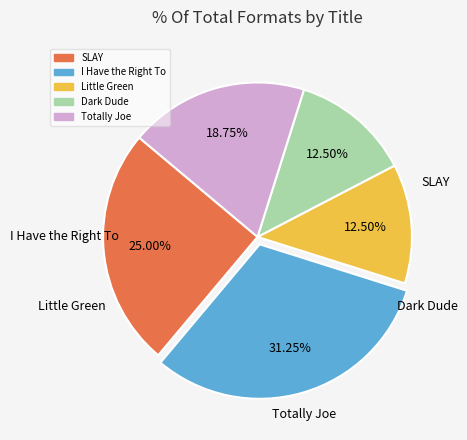

To the nearest percent, what percentage of the pie is Totally Joe?

19%